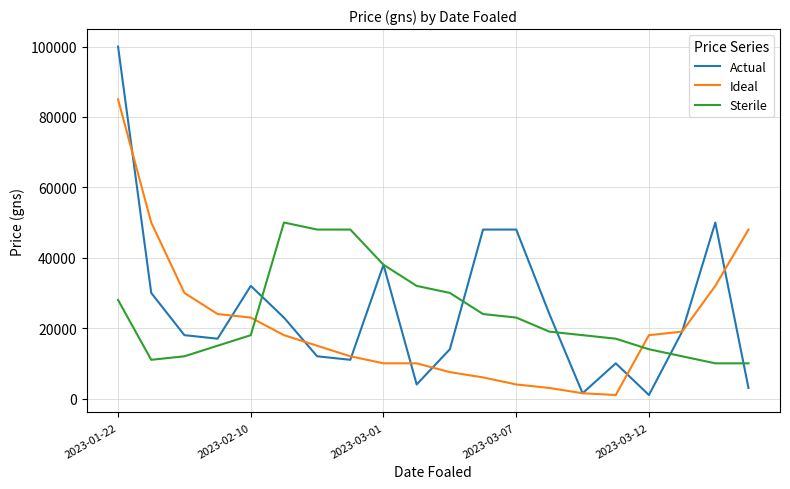

How many times do Ideal and Sterile cross each other?

2